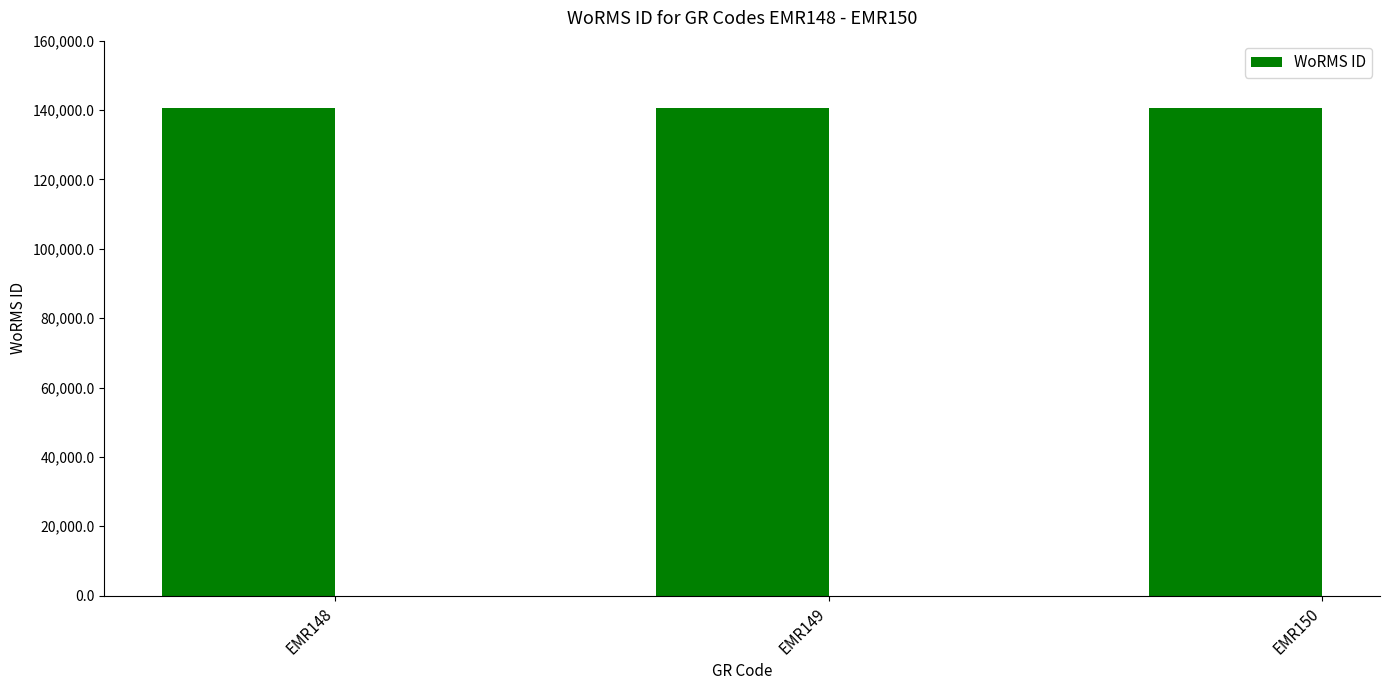

Are the bars grouped side by side (vs. stacked)?

No